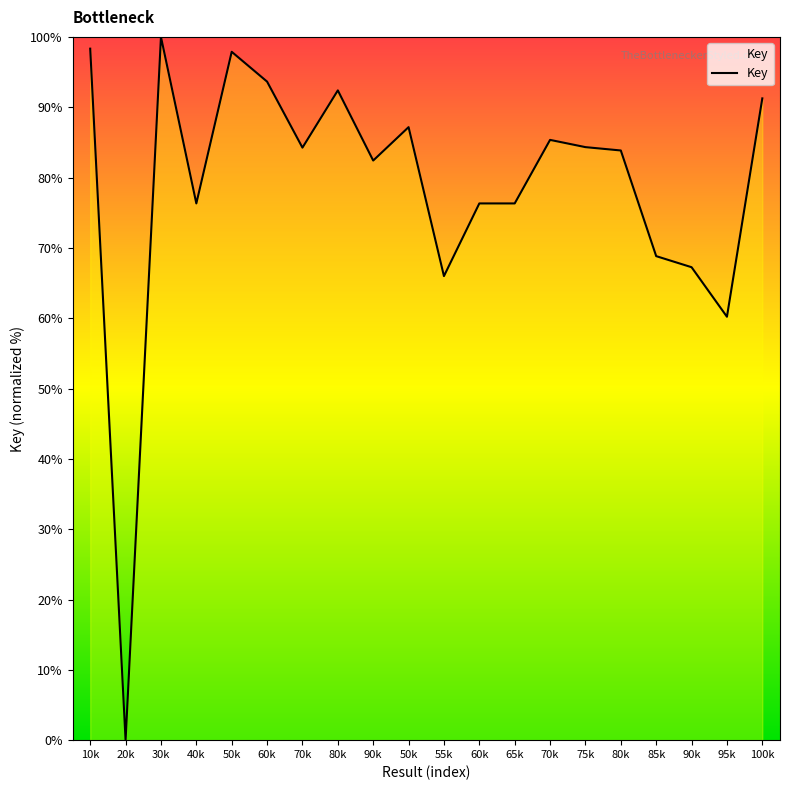

What is the ratio of the value at 60k to the value at 70k?

0.9